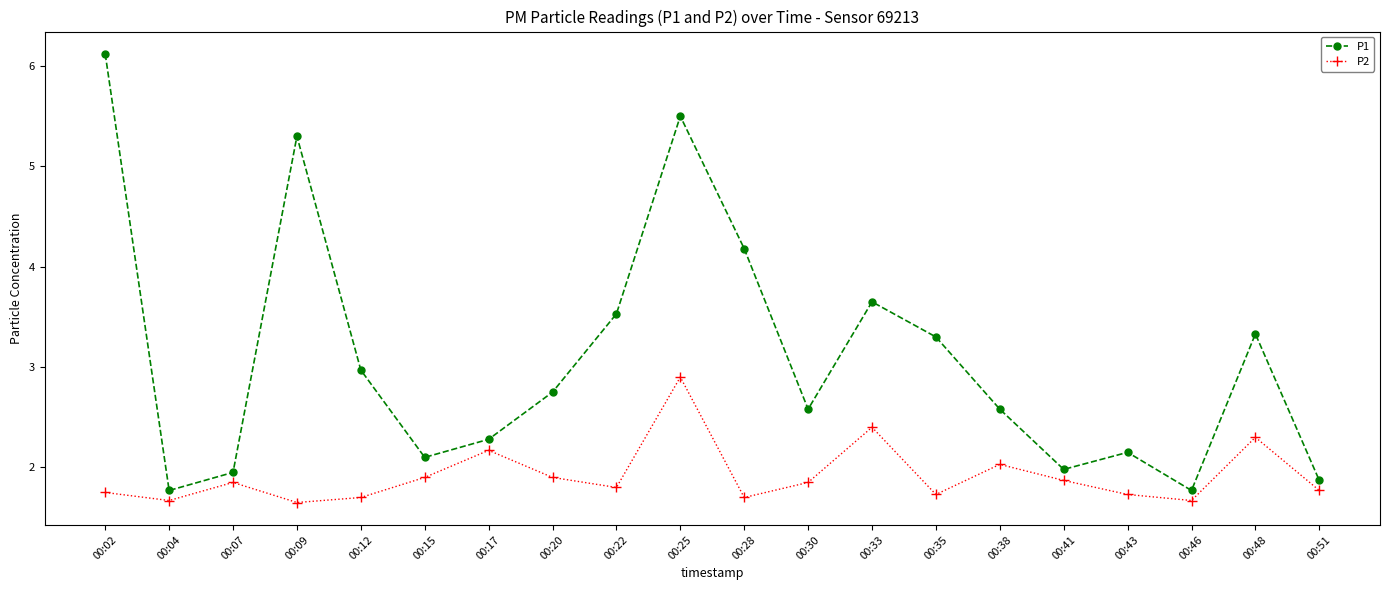

True or false: P2 has more than 1 points higher than both neighbors.

True